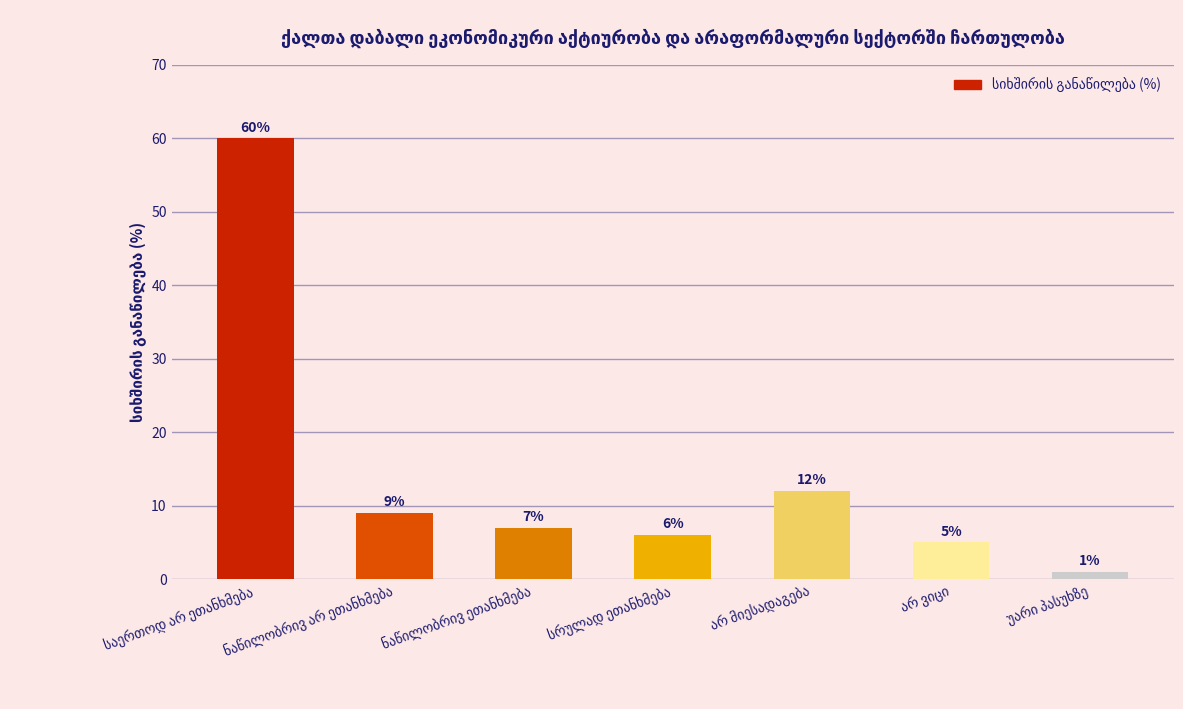

How many values are below 7?

3